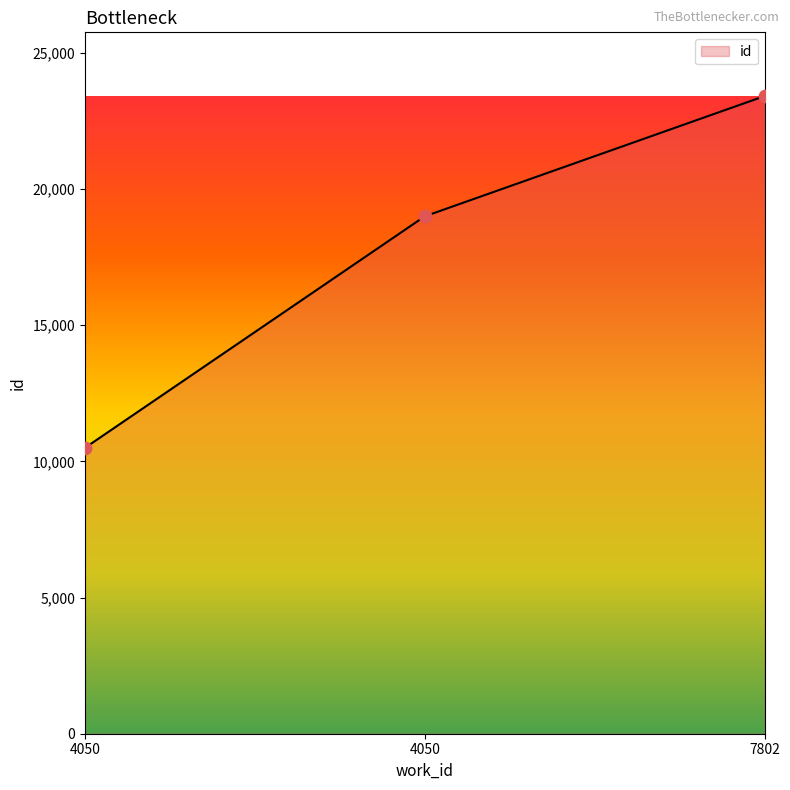

Which has a higher value, 4050 or 7802?

7802